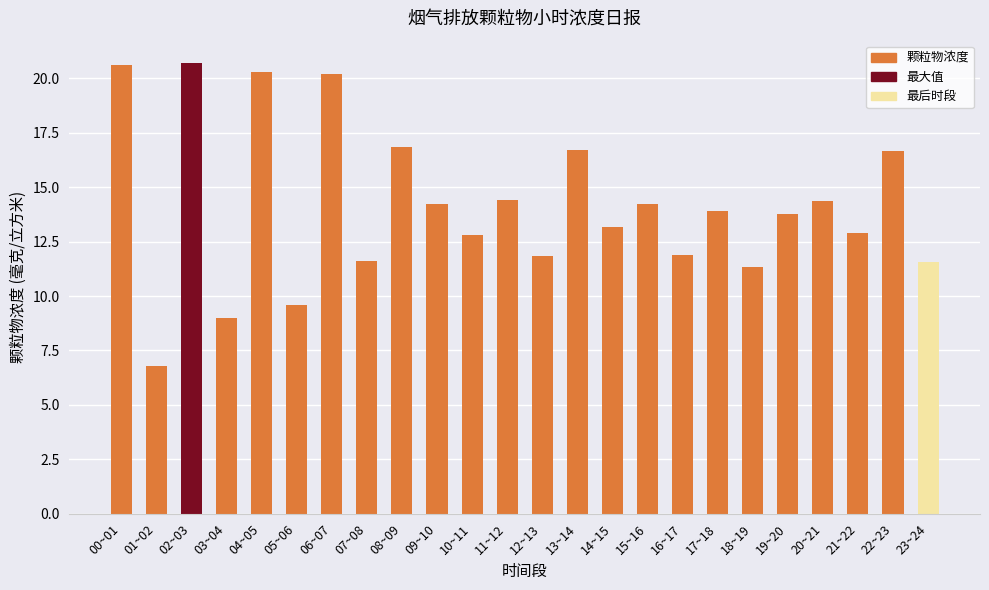

What is the label of the 10th bar from the right?

14~15